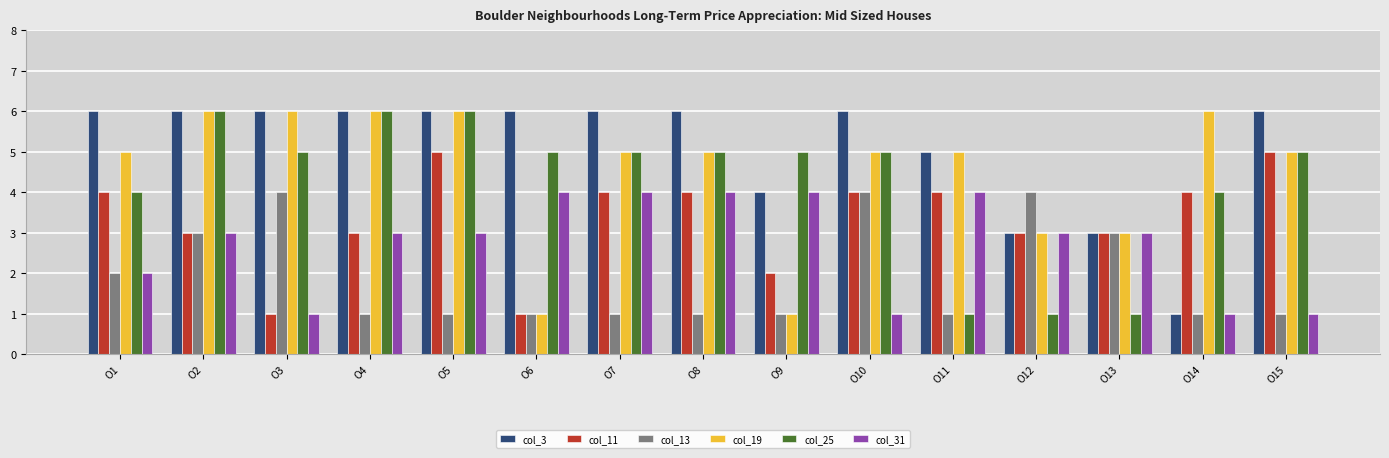

Reading left to right, transcribe all the data shown in this chart.

col_3: 6	6	6	6	6	6	6	6	4	6	5	3	3	1	6
col_11: 4	3	1	3	5	1	4	4	2	4	4	3	3	4	5
col_13: 2	3	4	1	1	1	1	1	1	4	1	4	3	1	1
col_19: 5	6	6	6	6	1	5	5	1	5	5	3	3	6	5
col_25: 4	6	5	6	6	5	5	5	5	5	1	1	1	4	5
col_31: 2	3	1	3	3	4	4	4	4	1	4	3	3	1	1